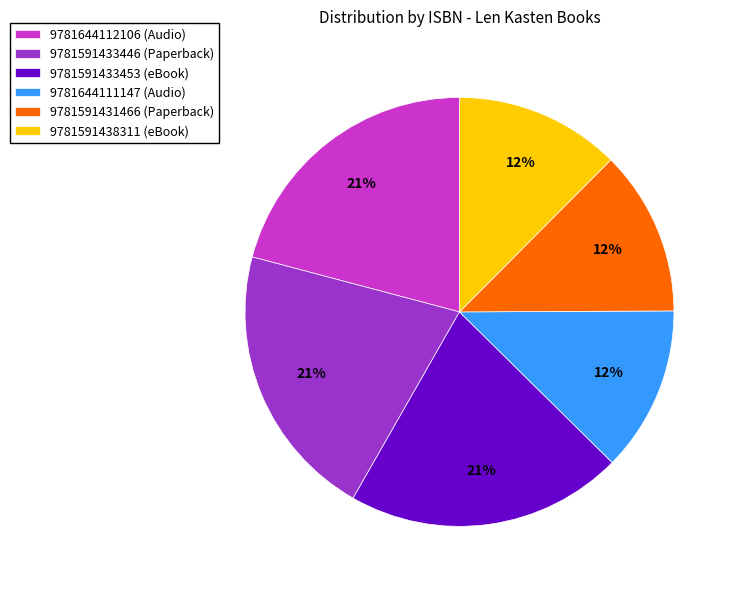

To the nearest percent, what is the average slice percentage?

17%